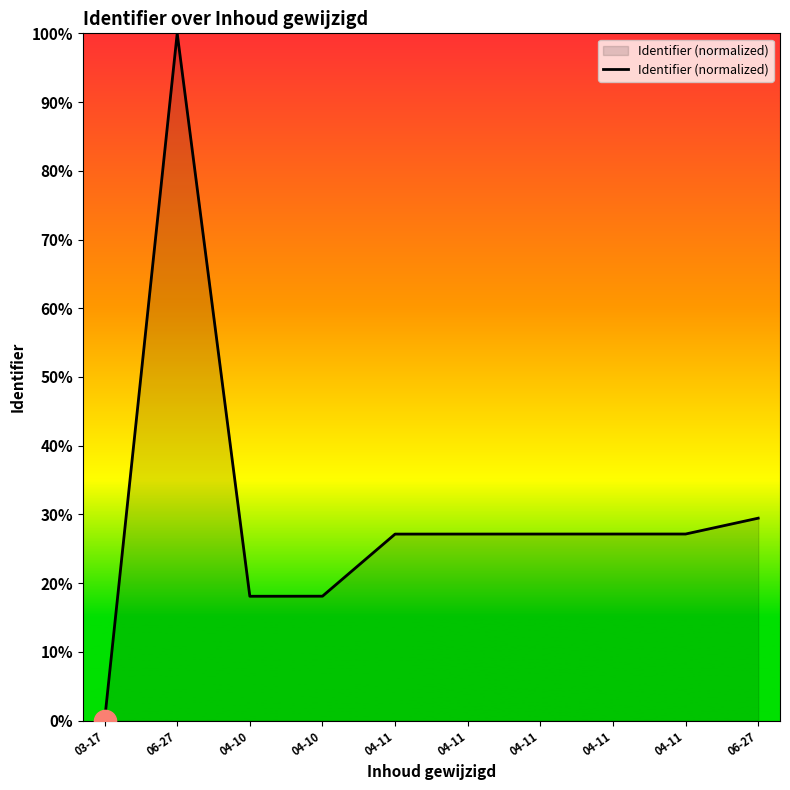

The value at 04-11 is 5.7. True or false?

False